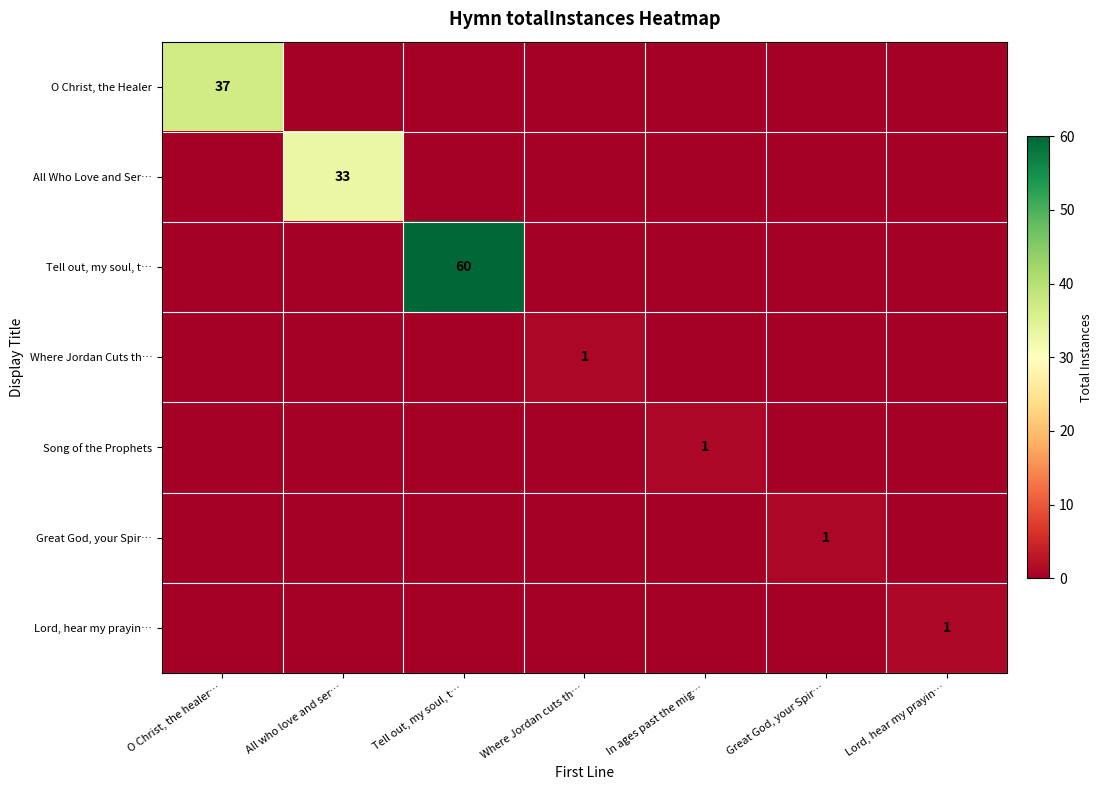

What is the sum of all Where Jordan Cuts th… values?

1